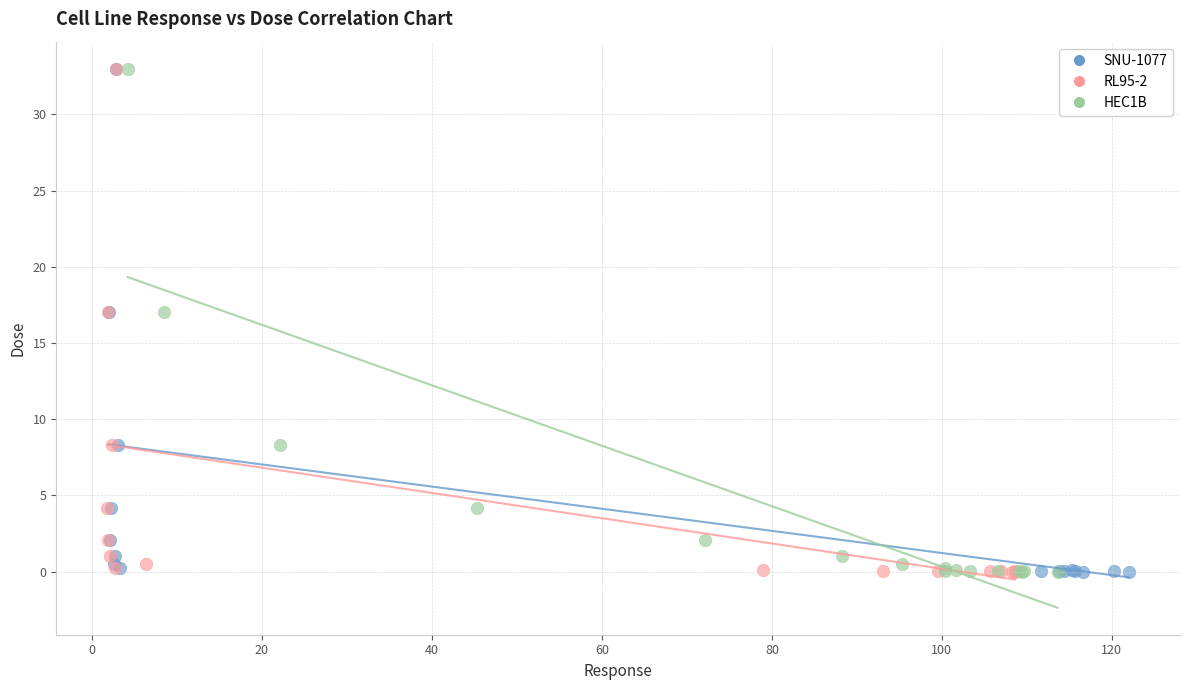

What are all the series names shown in the legend?

SNU-1077, RL95-2, HEC1B